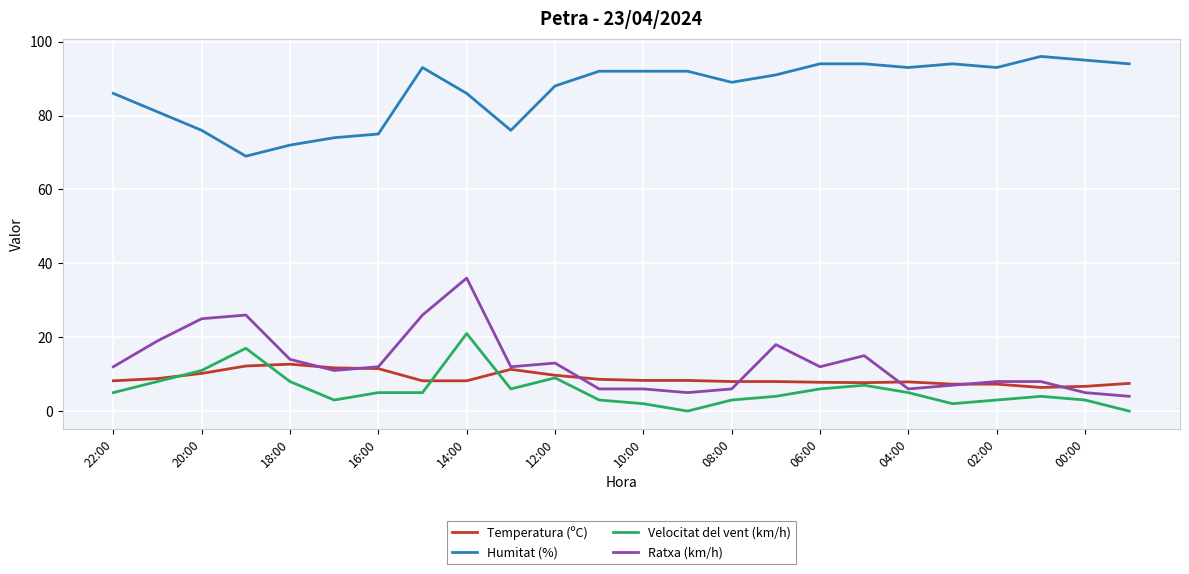

What is the maximum value shown in the chart?

96.0